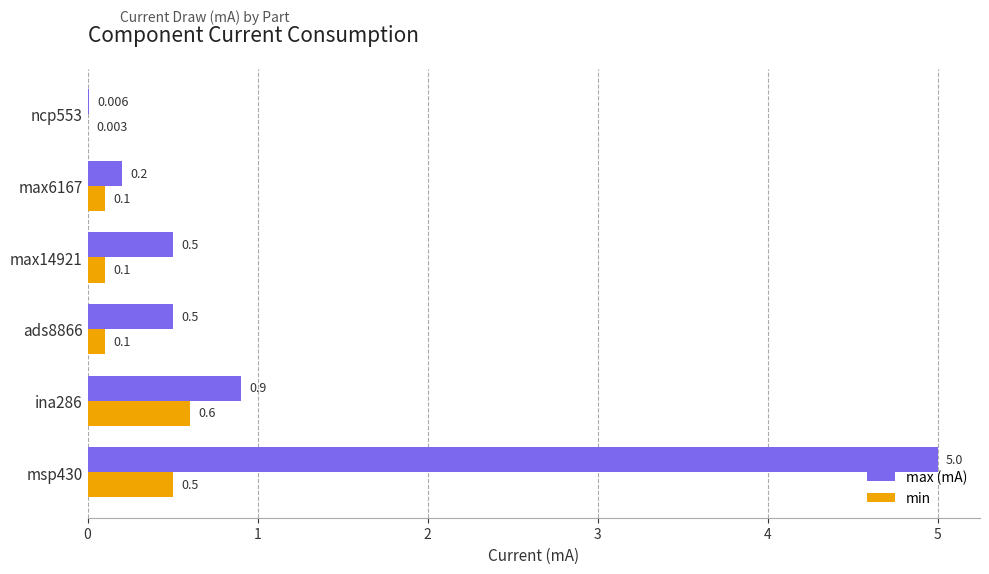

Which series changed the most between ads8866 and ncp553?

max (mA)